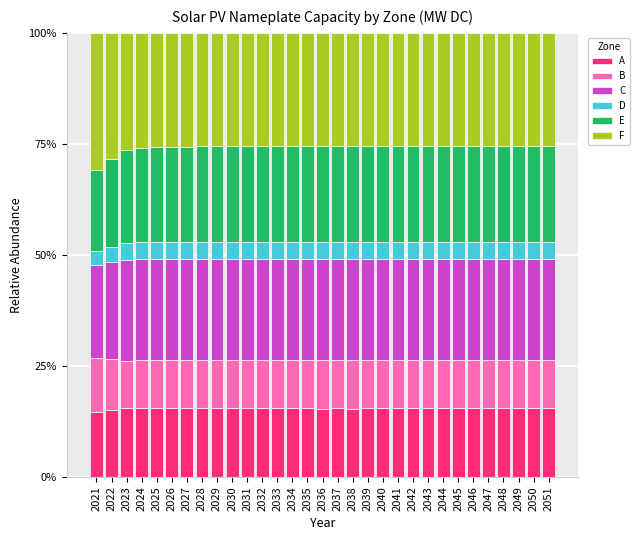

What is the total value across all series at 2043?

100.0